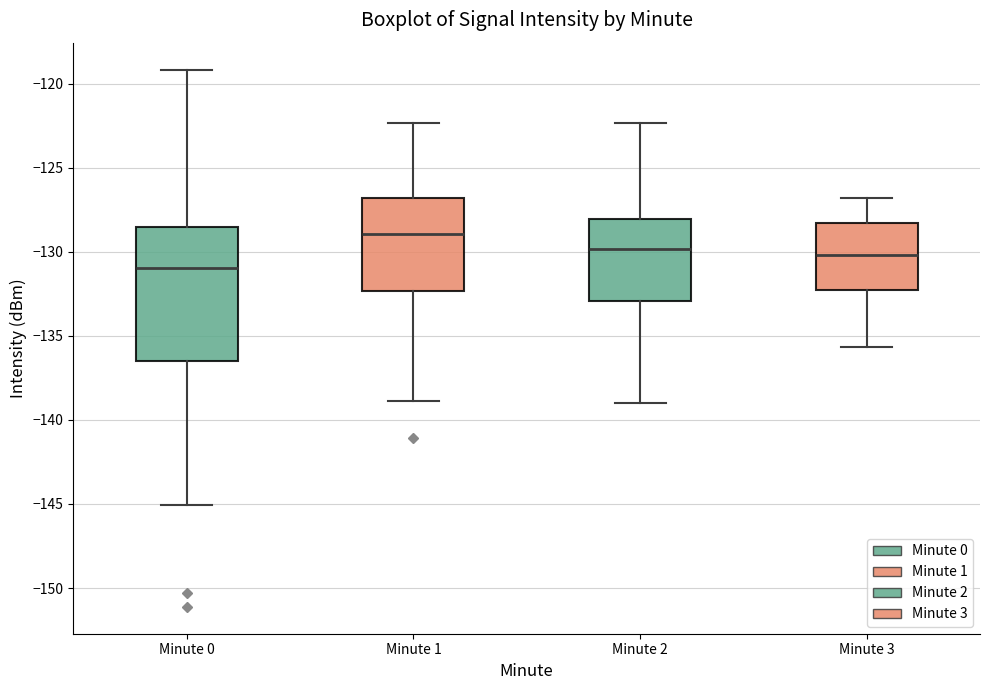

Where does the lower whisker of the box for Minute 3 end on the y-axis? The values are not printed on the chart, so give them approximately, as read against the axis.

-135.5